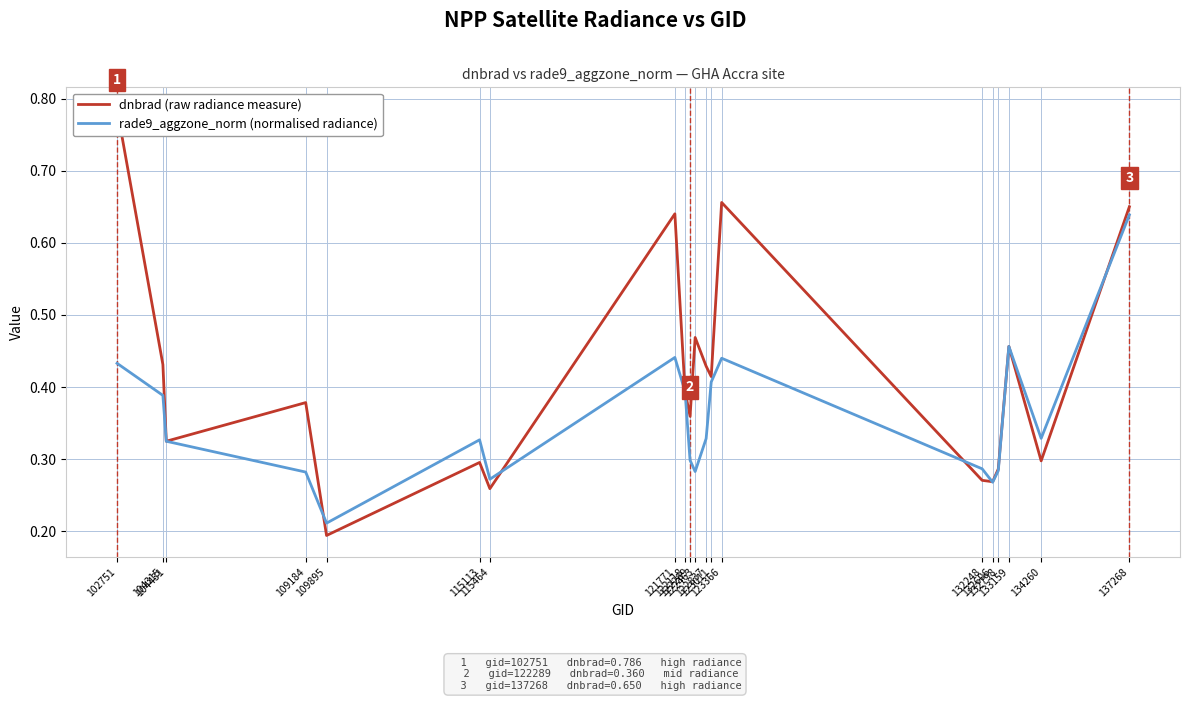

What is the minimum value shown in the chart?

0.2